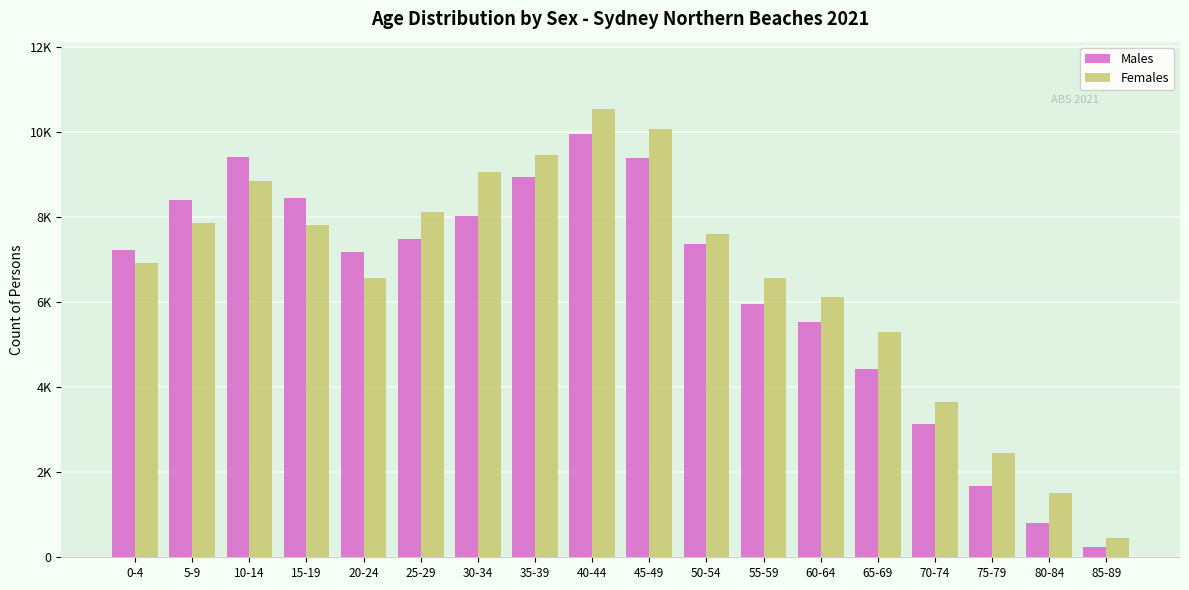

What are all the series names shown in the legend?

Males, Females